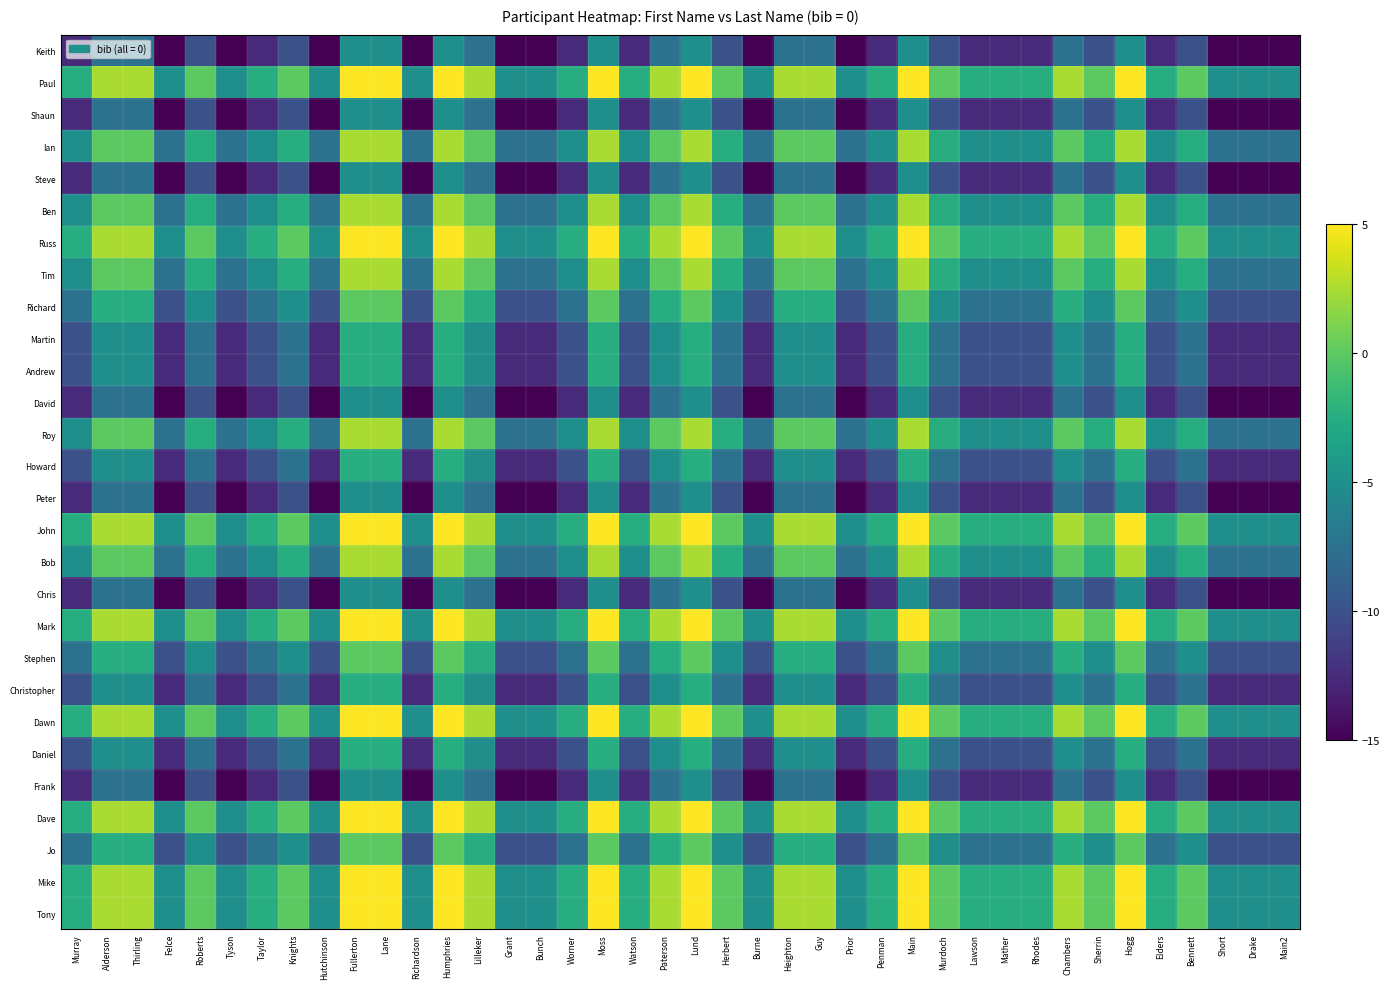

What is the total value across all series at Alderson?

-65.0